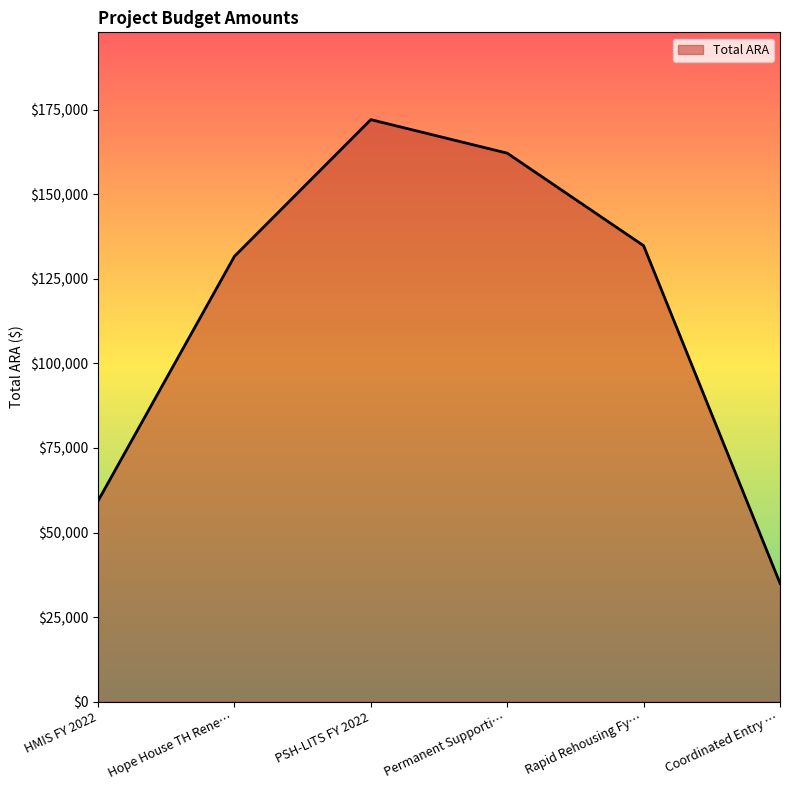

How many lines are shown in the chart?

1